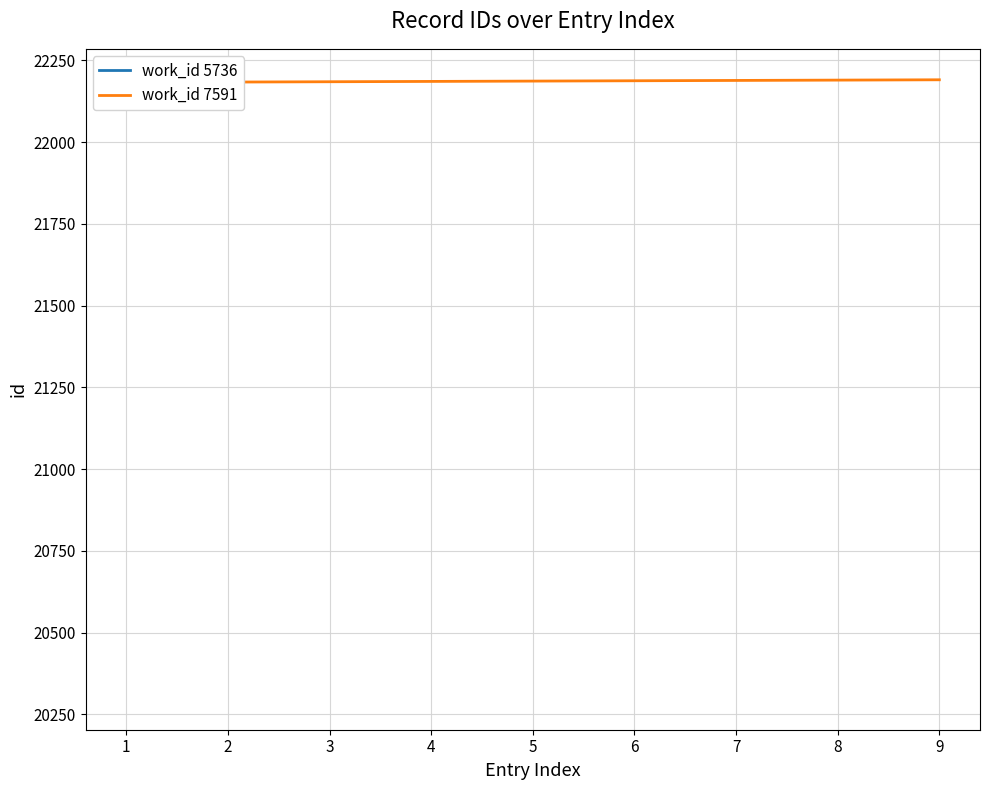

True or false: the data shows 36483 at 0.

False